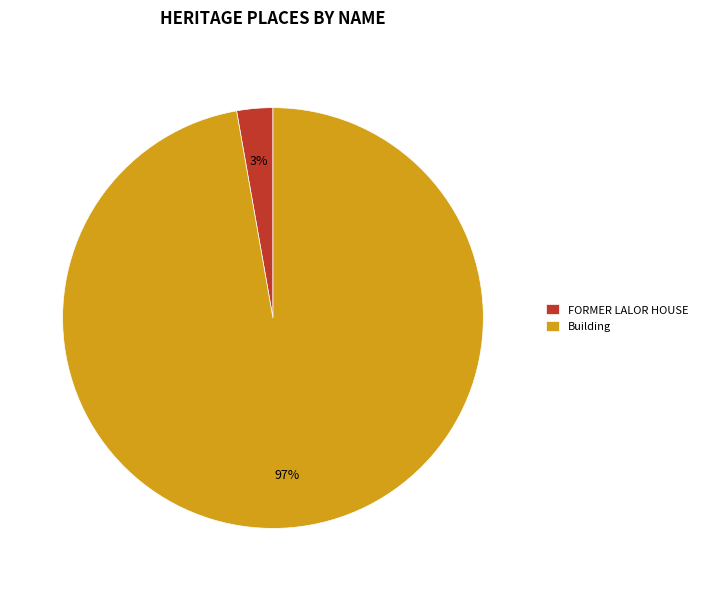

Does any single category account for the majority?

Yes